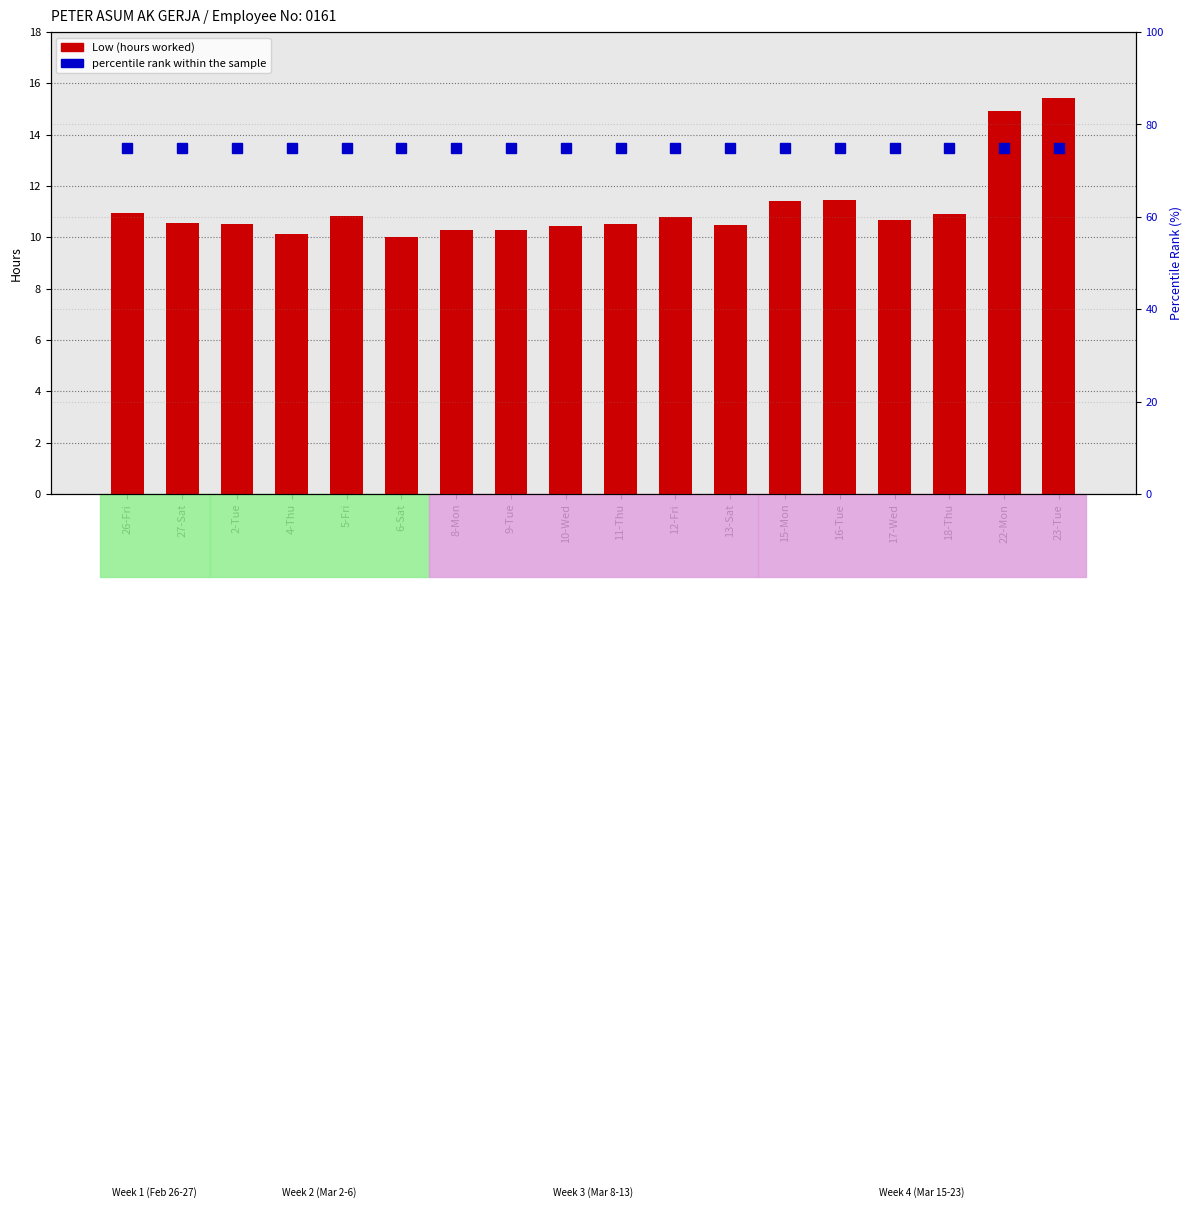

Is it true that Low (hours worked) equals 5.8 at 27-Sat?

False